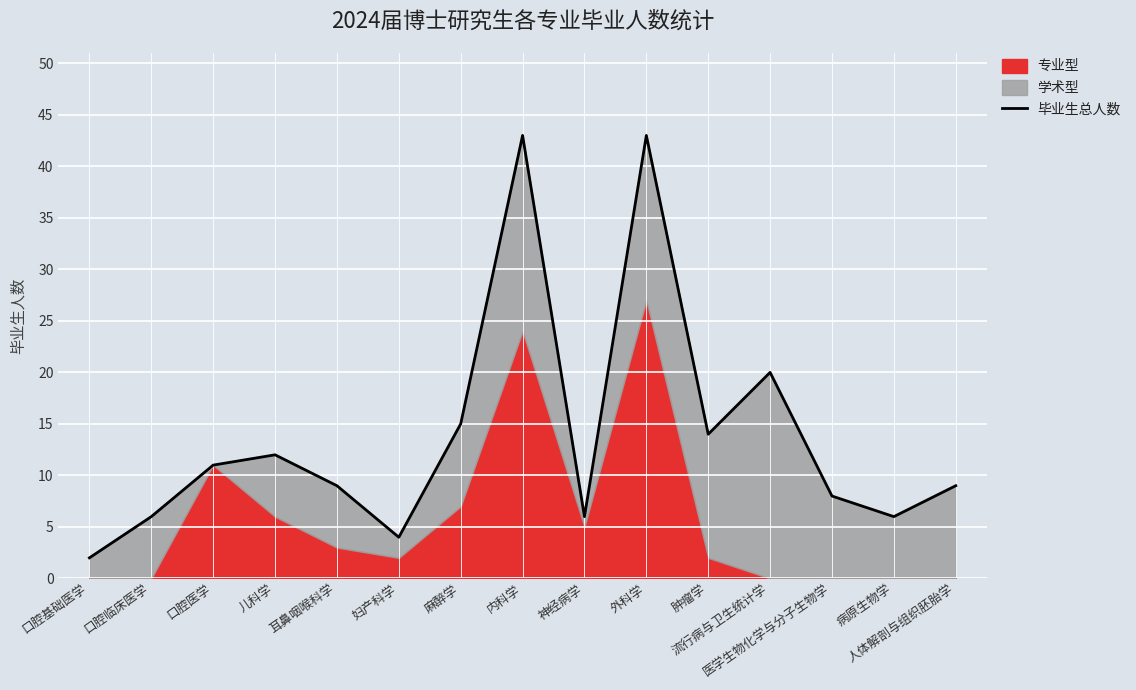

Reading left to right, what are all the values shown in this chart?

2	6	11	12	9	4	15	43	6	43	14	20	8	6	9